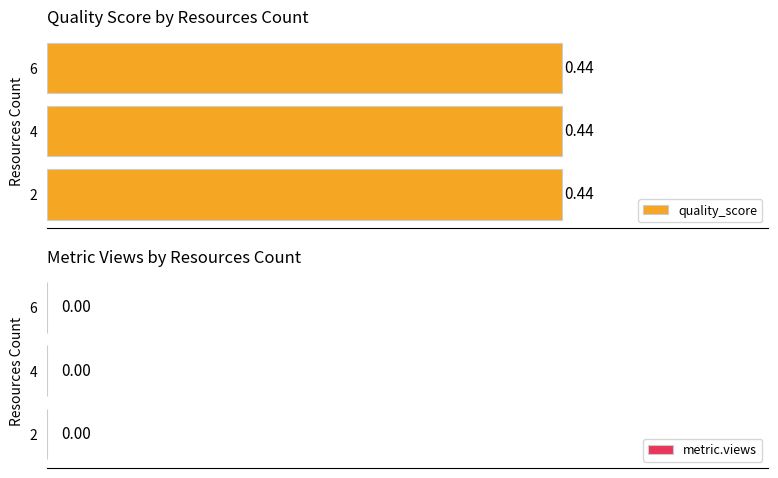

Which series has the largest total across all categories?

quality_score